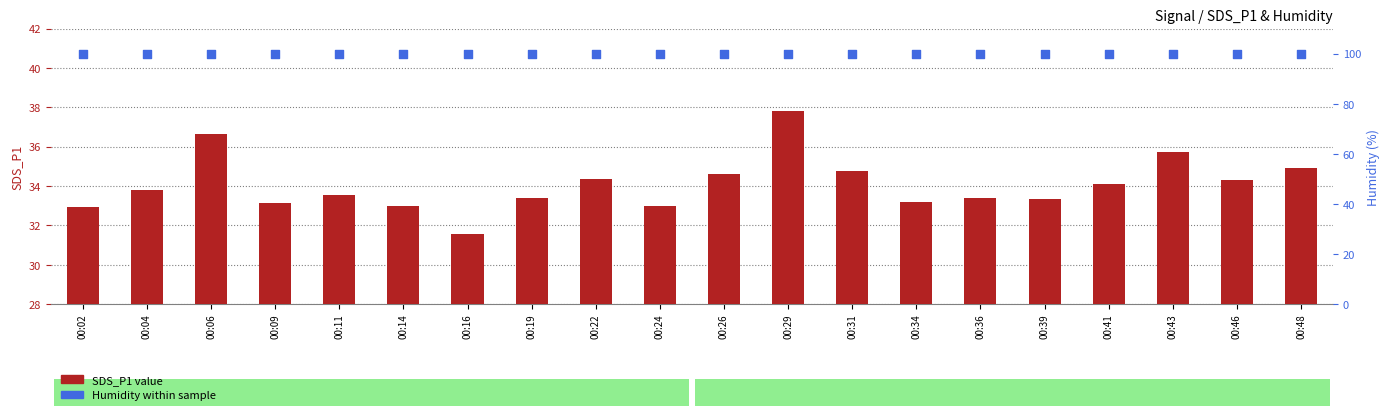

Which series reaches the maximum Y coordinate?

Humidity (%)